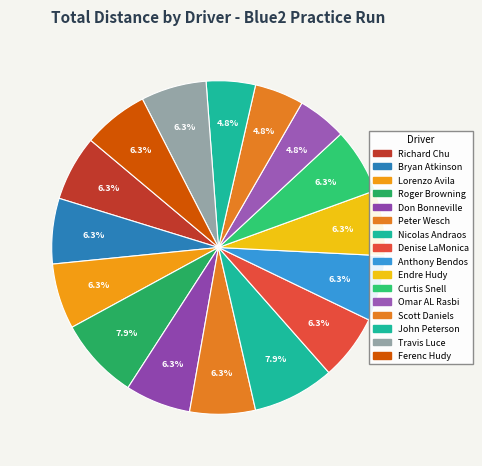

How many segments does this pie chart have?

16